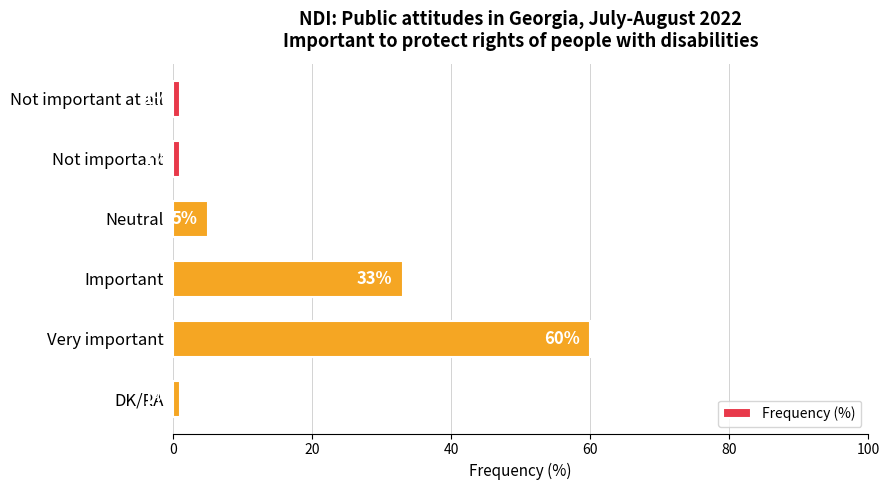

Reading bottom to top, list all the values displayed in this chart.

1	60	33	5	1	1